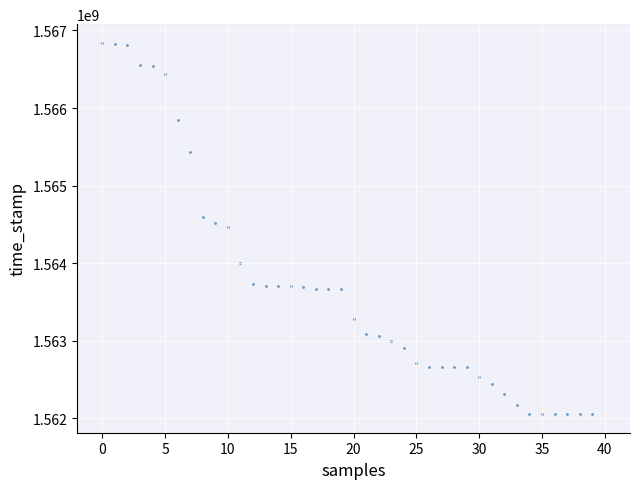

What is the range of Y values (max minus min)?

4785653